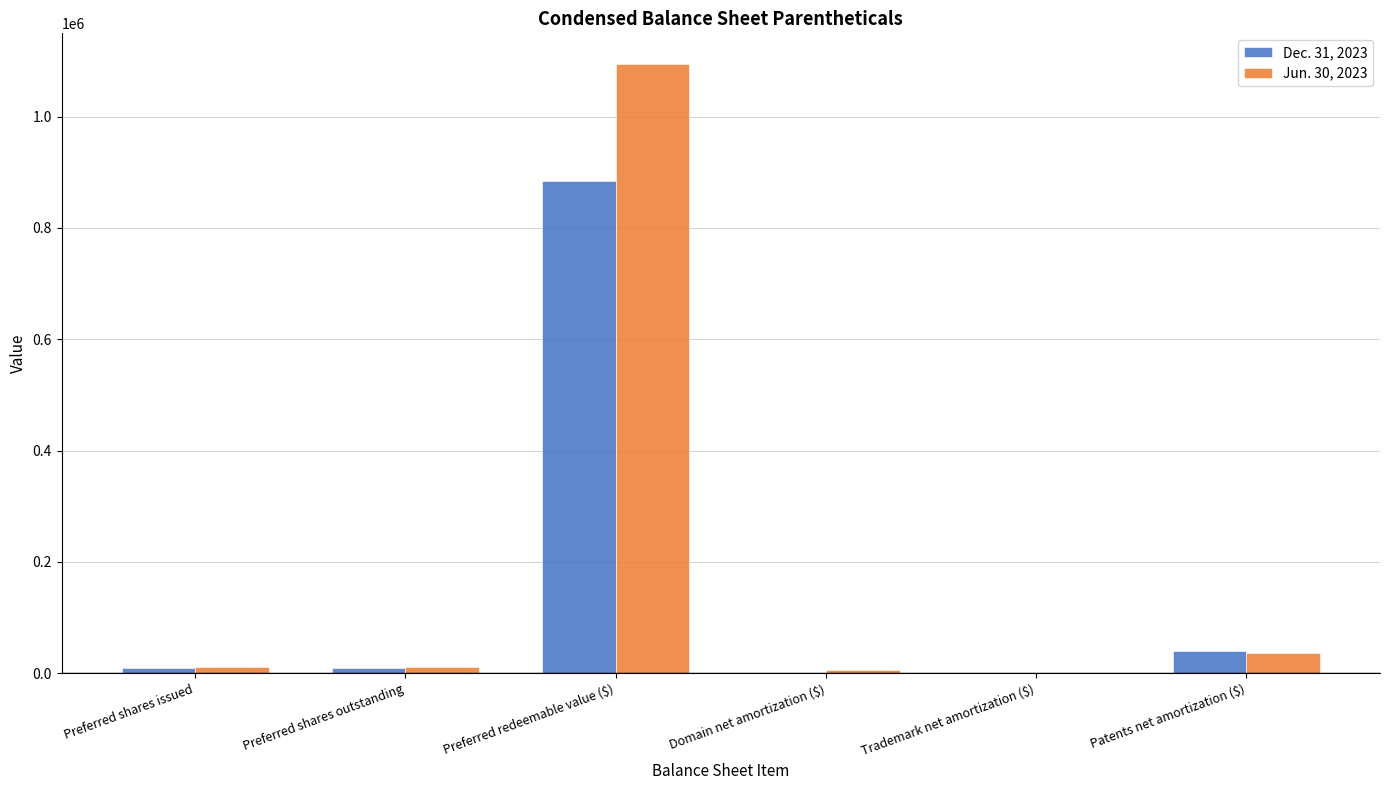

Is it true that Dec. 31, 2023 equals 230071 at Preferred redeemable value ($)?

False